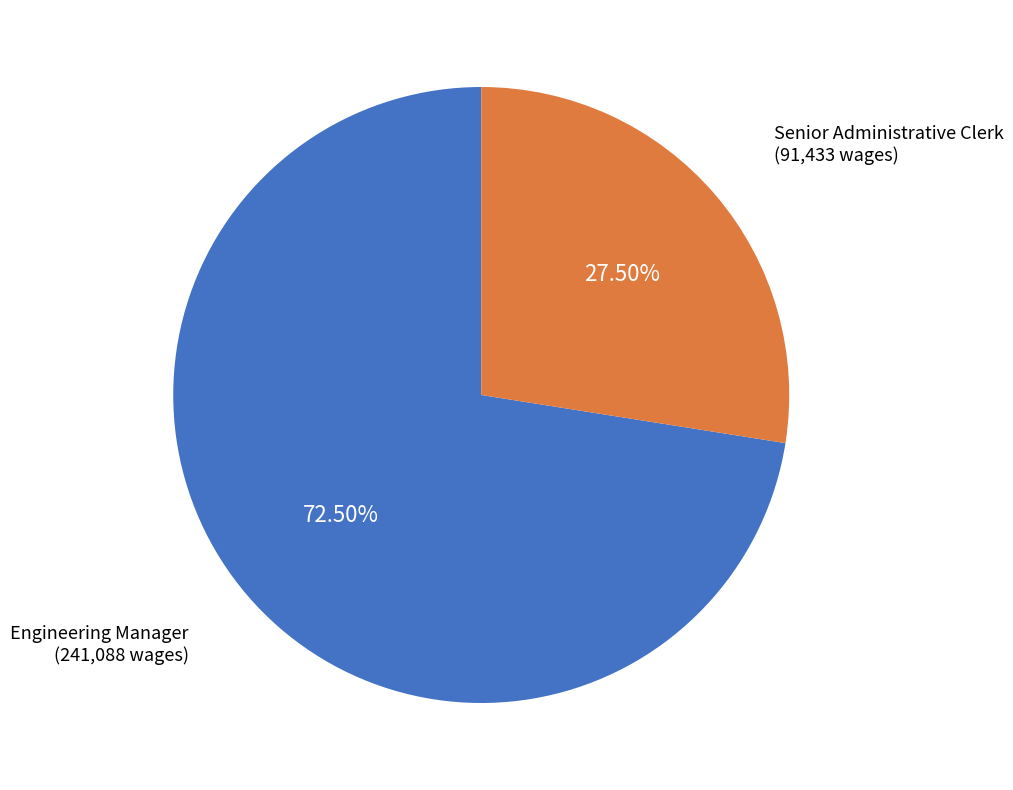

Does any single category account for the majority?

Yes